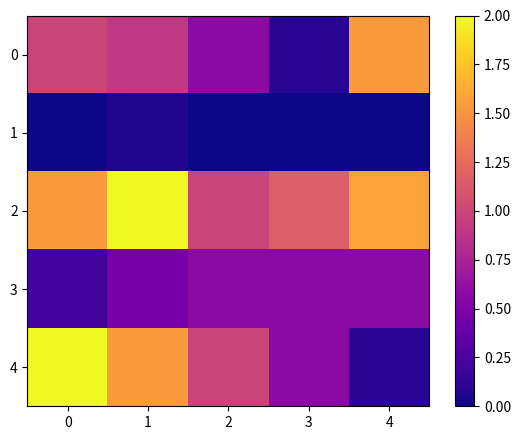

Which series has the largest total across all categories?

2